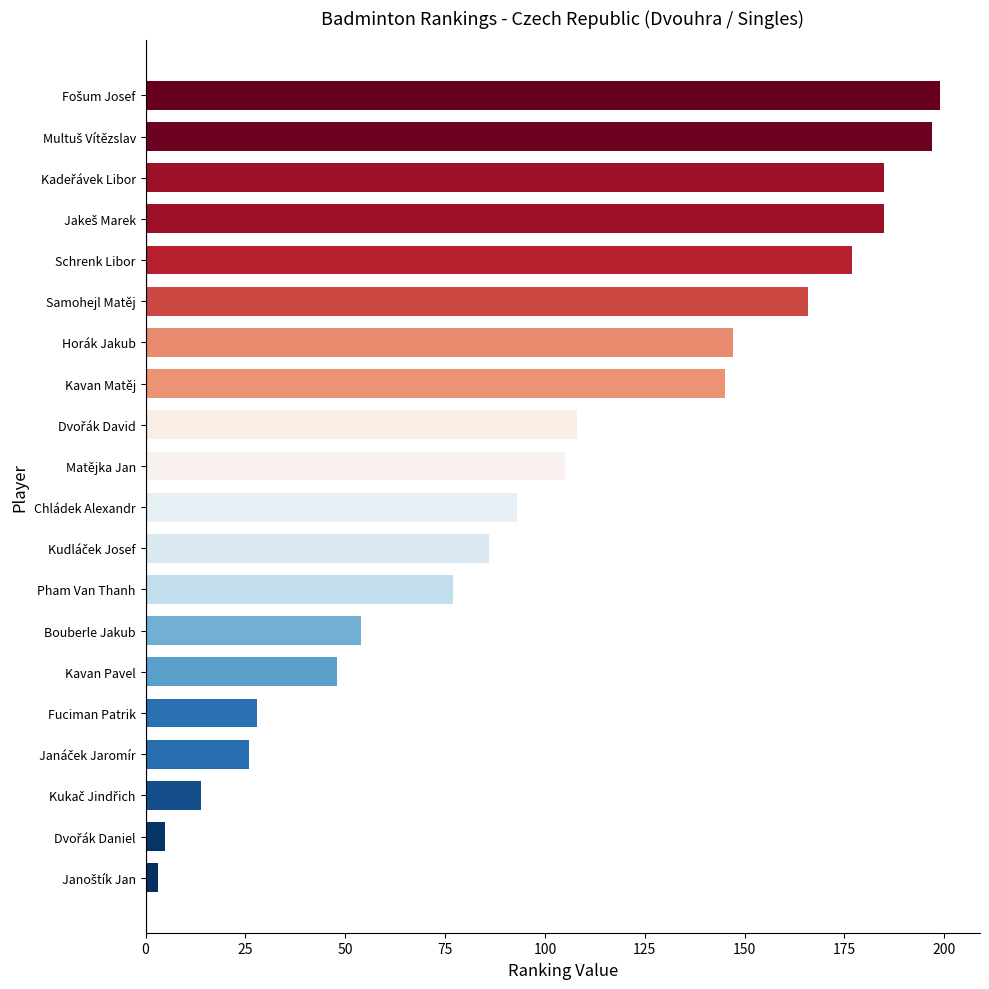

Is it true that the value at Chládek Alexandr is 93?

True